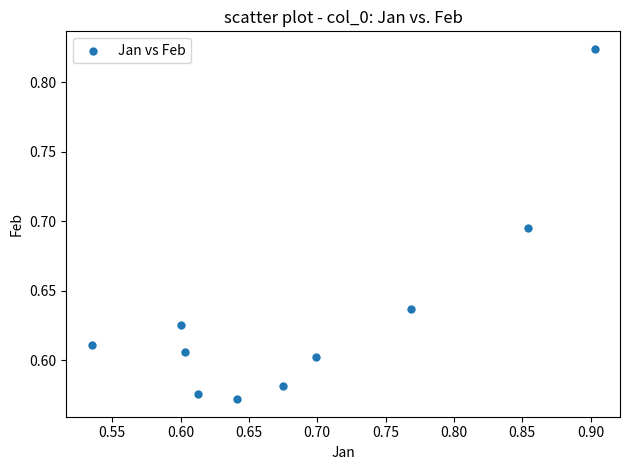

What is the range of X values (max minus min)?

0.4